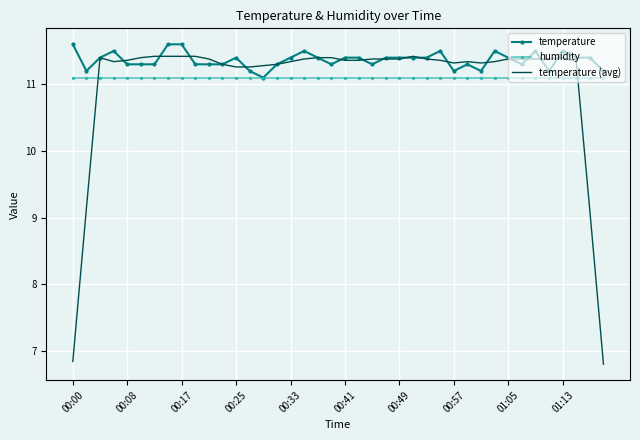

What is the highest value of the temperature (avg) series?

11.4